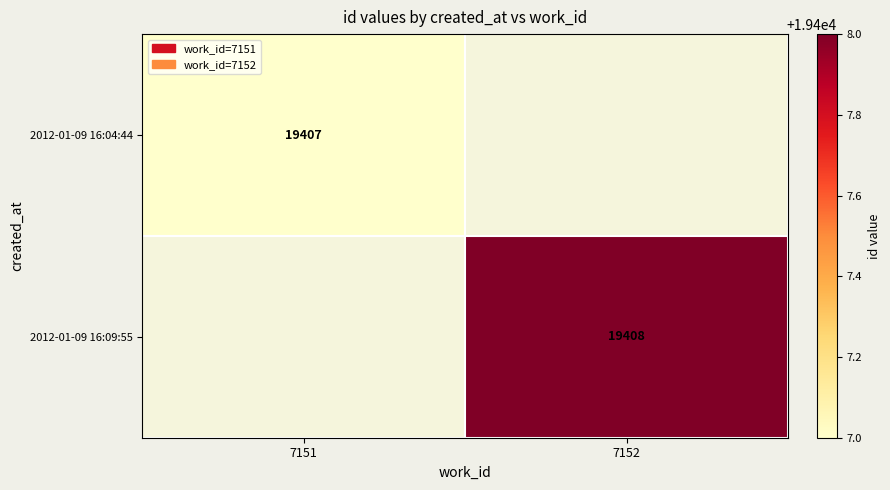

True or false: 2012-01-09 16:09:55 has a value of 19408 at 7152.

True